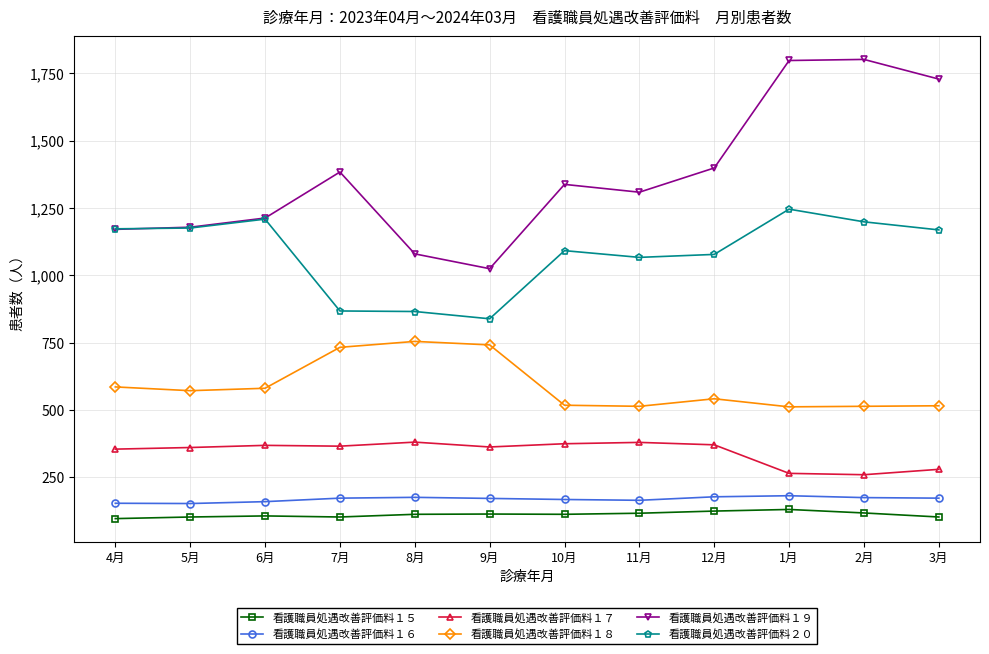

What is the value of the 看護職員処遇改善評価料１６ point at the 2nd from the left?

153